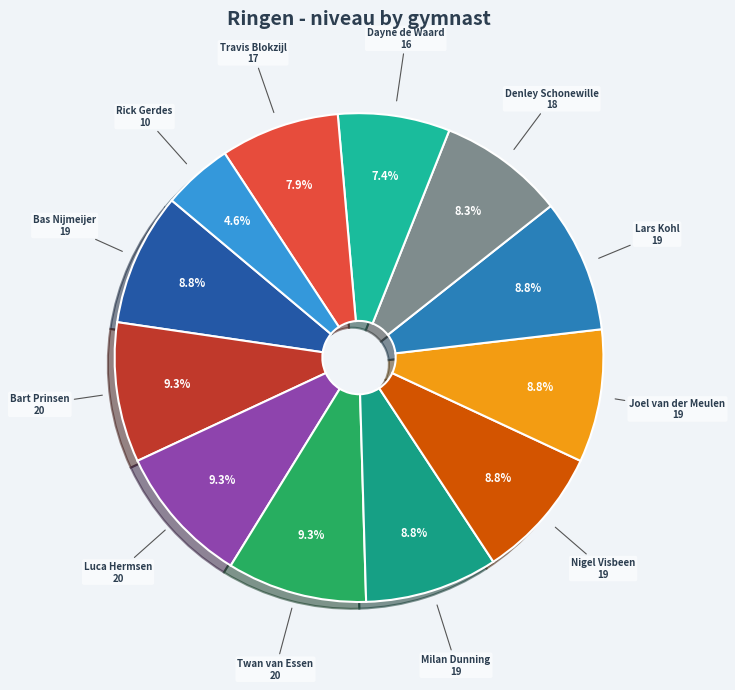

Is there a majority slice in this chart?

No